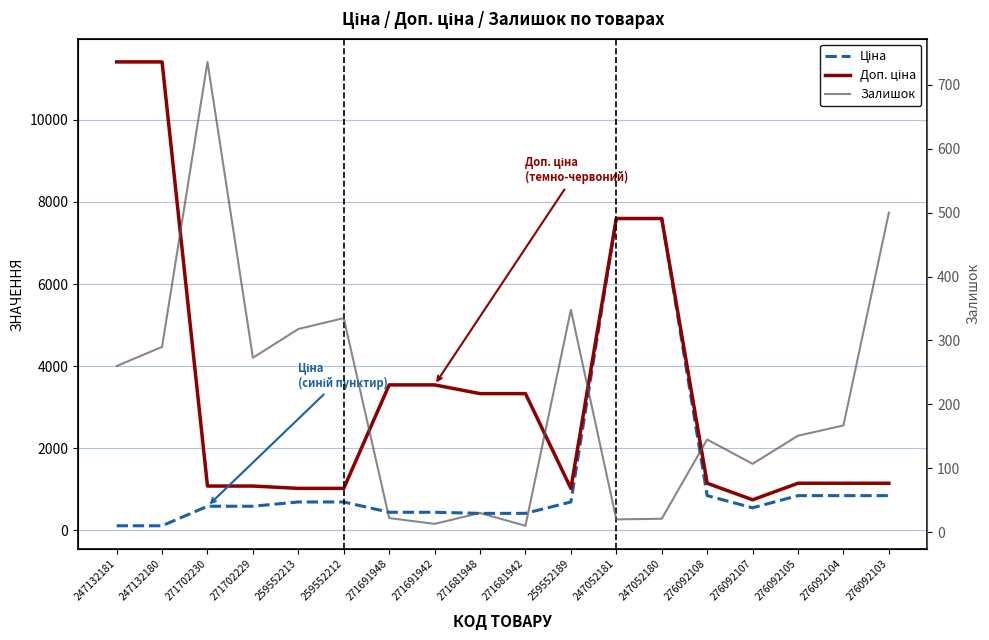

What is the label of the 6th point from the right?

247052180